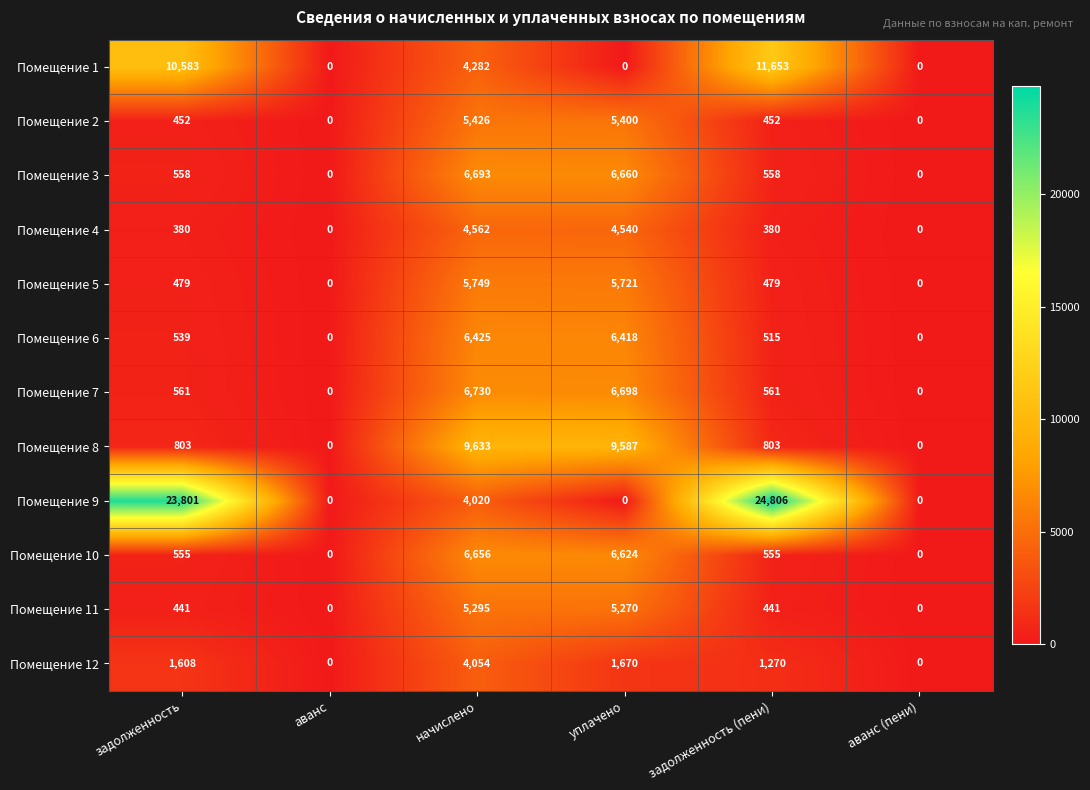

True or false: Помещение 9 has a value of -10607 at аванс.

False